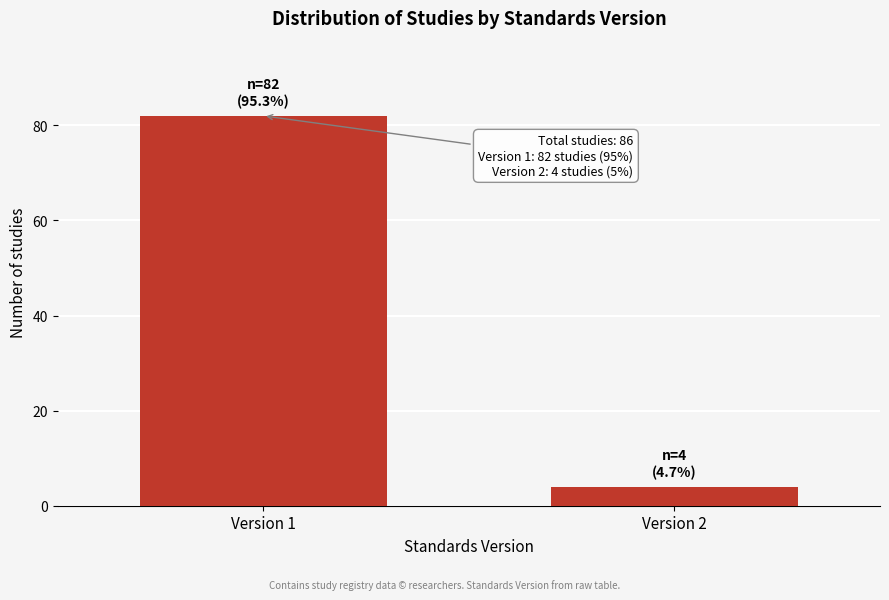

Reading left to right, what are all the values shown in this chart?

82	4